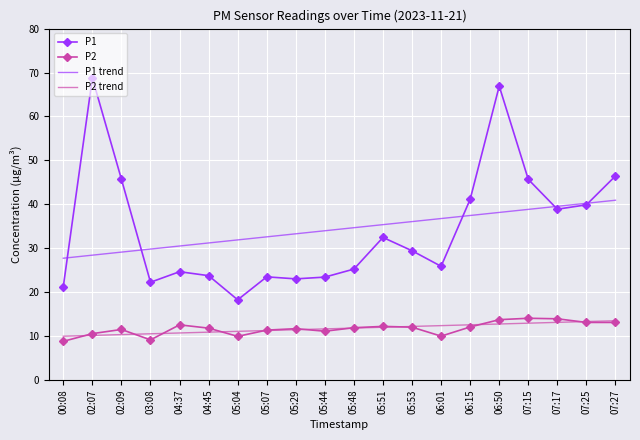

Between 02:07 and 06:15, which series saw the biggest shift?

P1